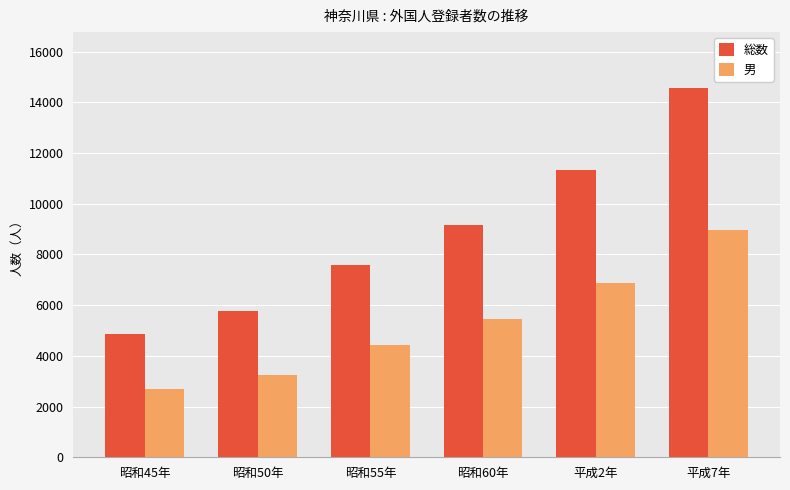

Which series changed the most between 昭和45年 and 昭和50年?

総数